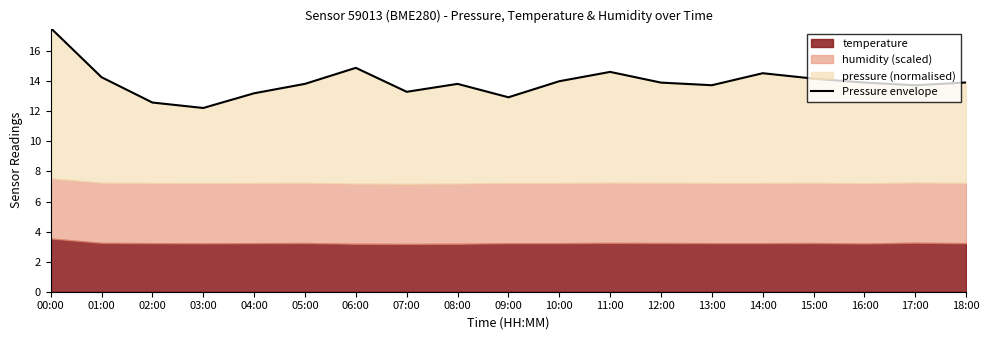

Reading left to right, transcribe all the data shown in this chart.

00:00=17.5	01:00=14.3	02:00=12.6	03:00=12.2	04:00=13.2	05:00=13.8	06:00=14.9	07:00=13.3	08:00=13.8	09:00=12.9	10:00=14.0	11:00=14.6	12:00=13.9	13:00=13.7	14:00=14.5	15:00=14.2	16:00=13.9	17:00=13.7	18:00=13.9